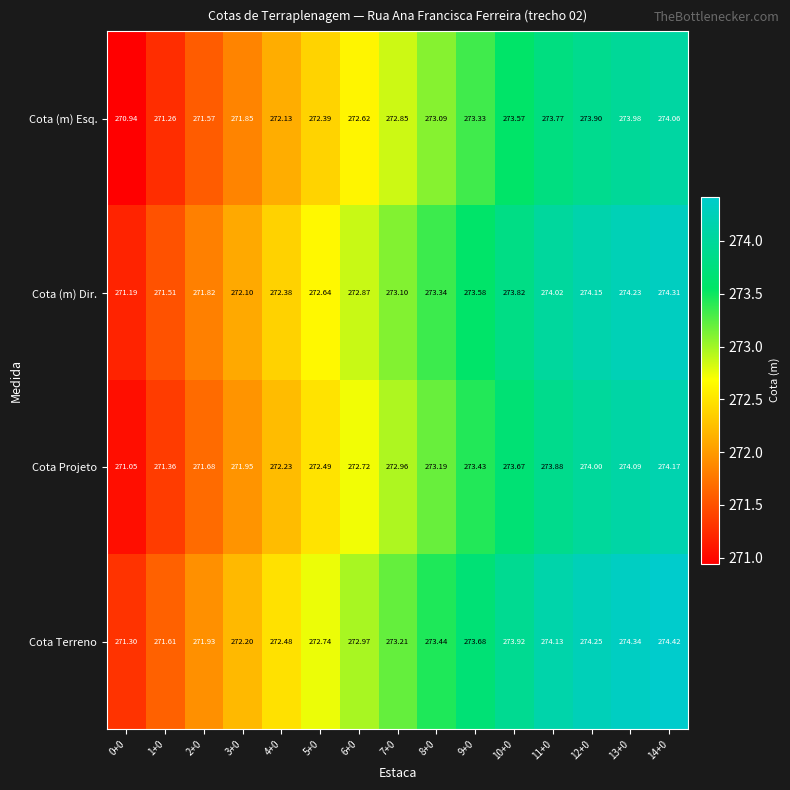

Which series has the largest total across all categories?

Cota Terreno